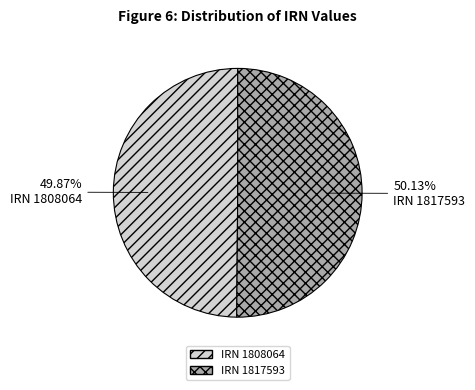

Approximately how many times larger is the value at IRN 1817593 compared to IRN 1808064?

1.0